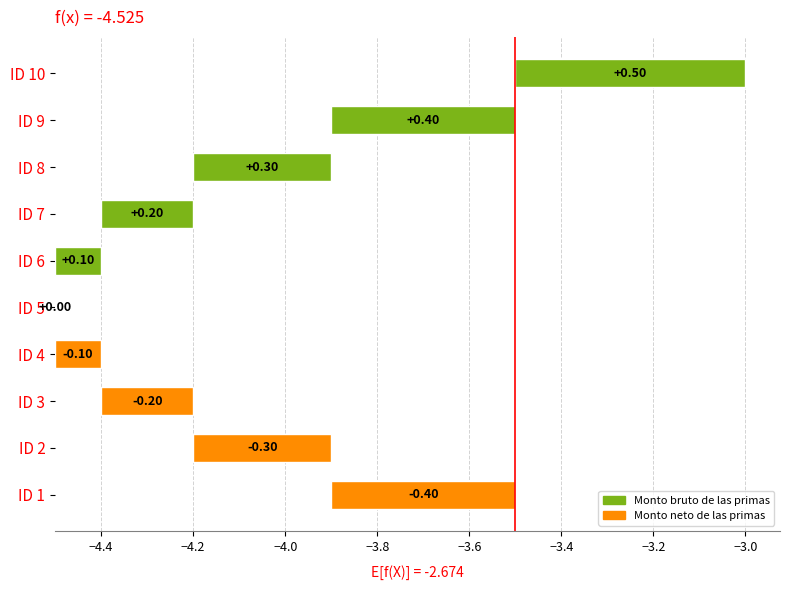

What is the sum of all values?

0.5